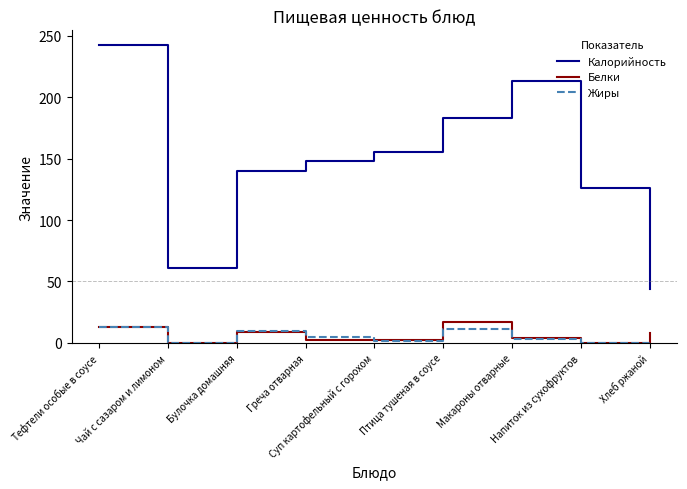

True or false: Жиры has a value of 0.0 at Чай с сазаром и лимоном.

True